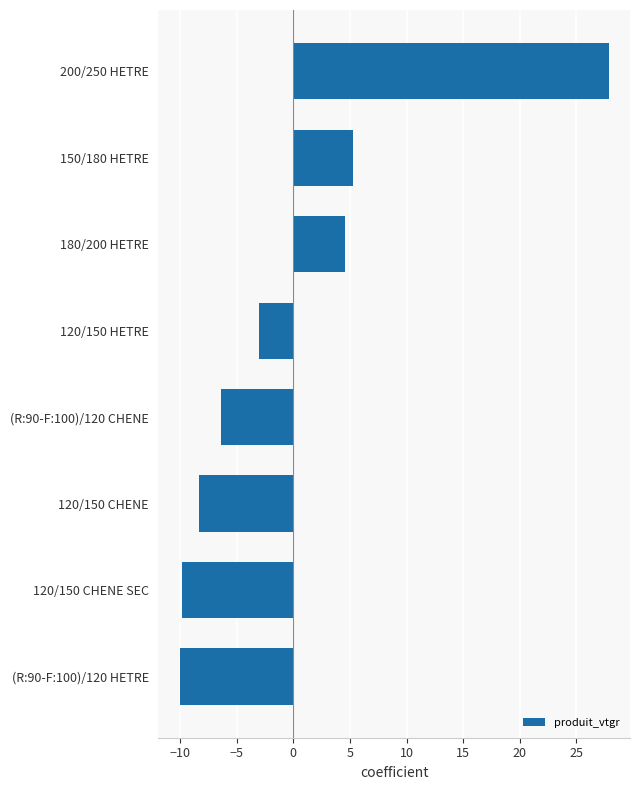

At which label is the value closest to 8?

150/180 HETRE